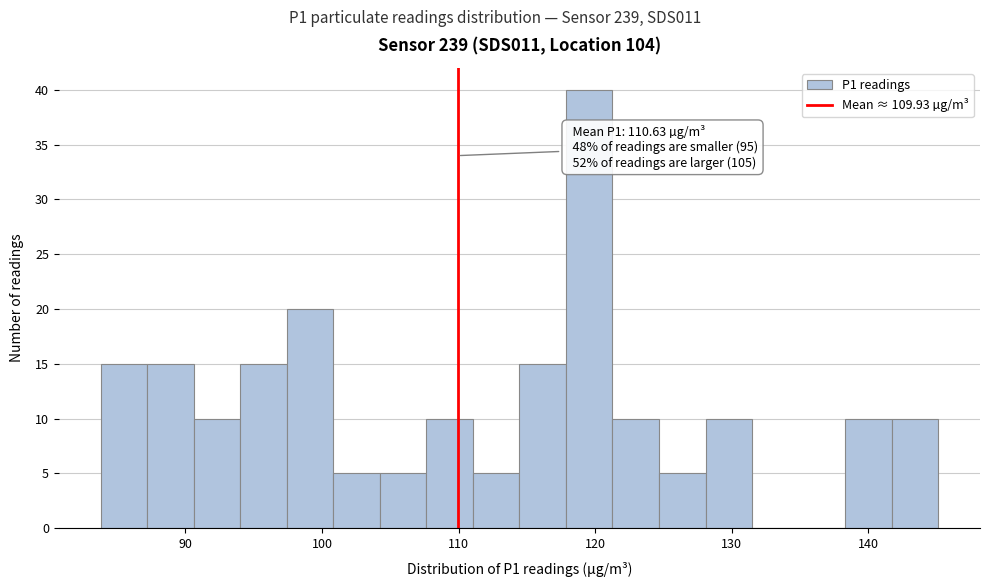

Read against the x-axis, roughly where is the centre of the tallest bar?

120